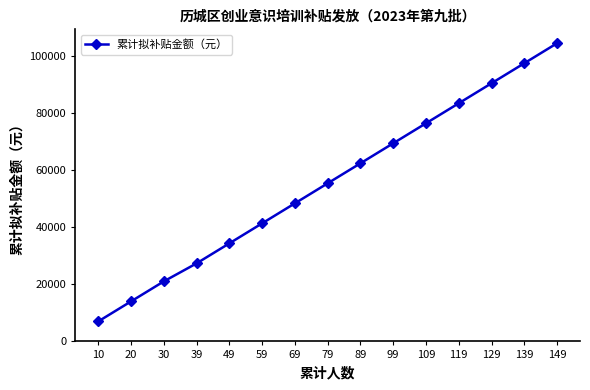

Between 129 and 139, which is larger?

139